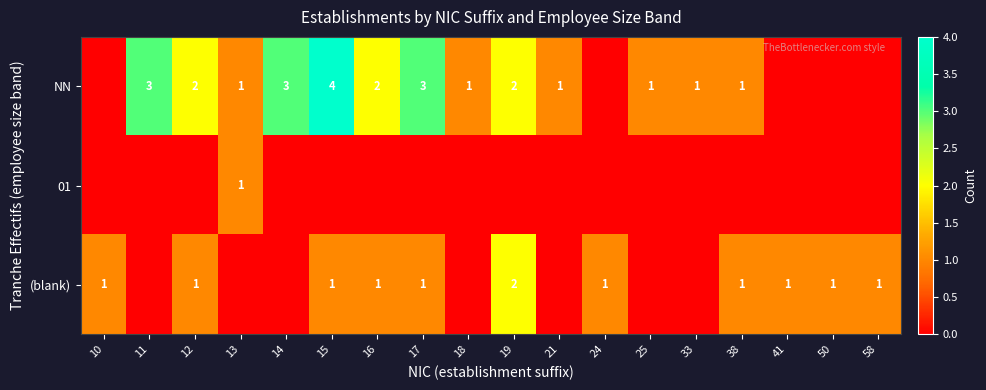

Rank the categories by 01 value from highest to lowest.

13, 10, 11, 12, 14, 15, 16, 17, 18, 19, 21, 24, 25, 33, 38, 41, 50, 58